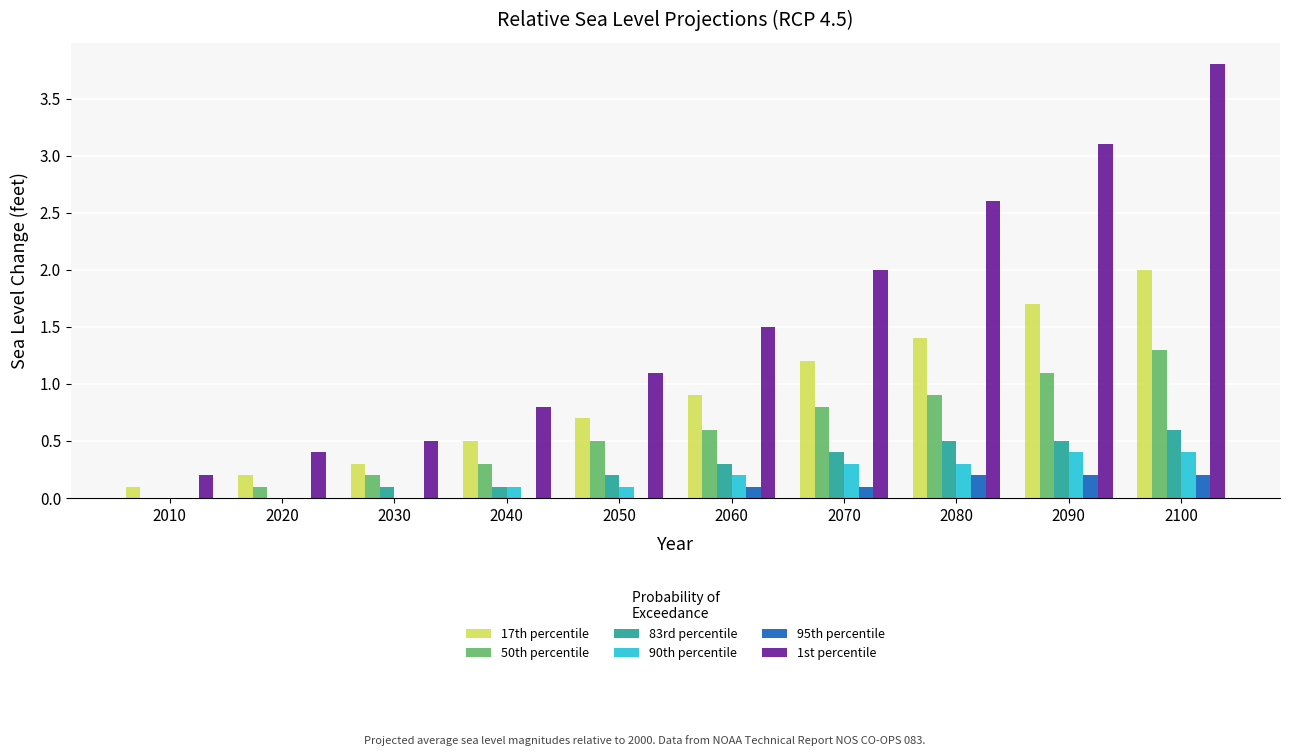

Which series changed the most between 2010 and 2050?

1st percentile